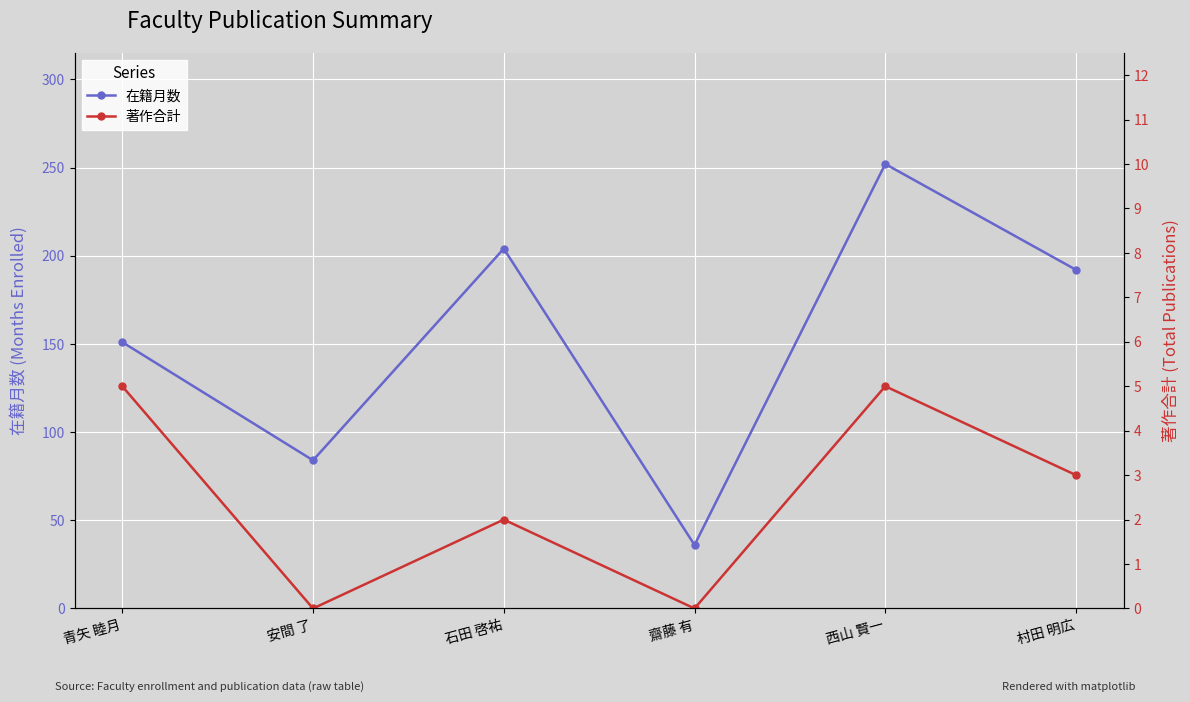

How many data points in 在籍月数 are above 192?

2